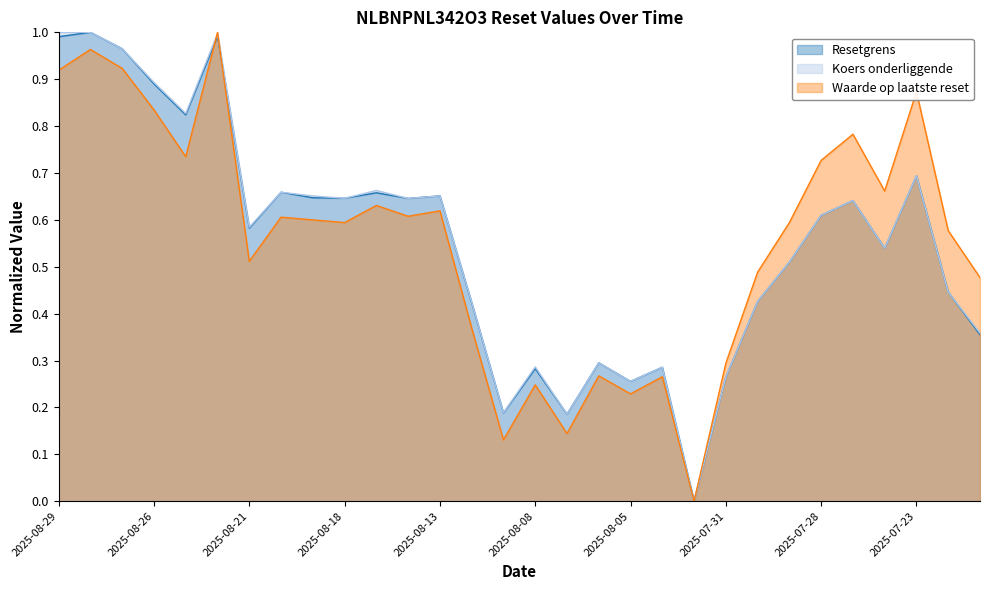

Is it true that Waarde op laatste reset equals 0.6 at 2025-08-12?

False